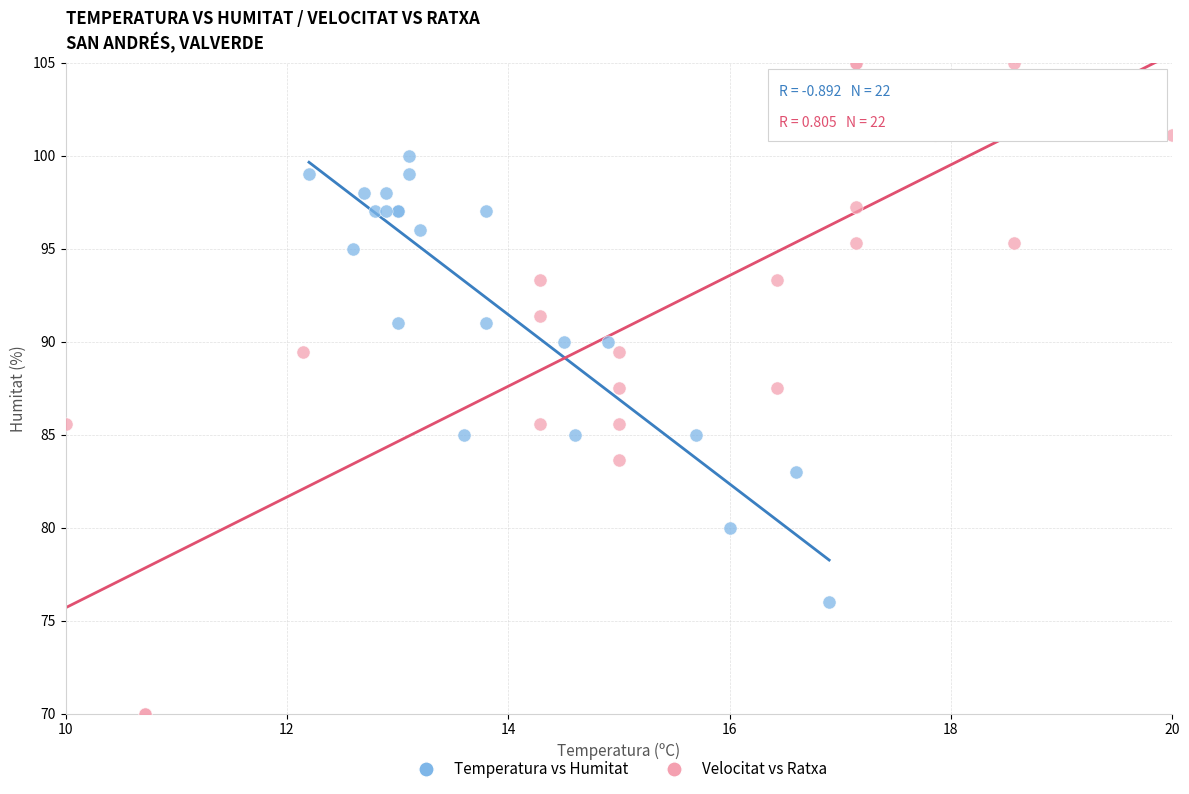

Which series reaches the maximum Y coordinate?

Velocitat vs Ratxa